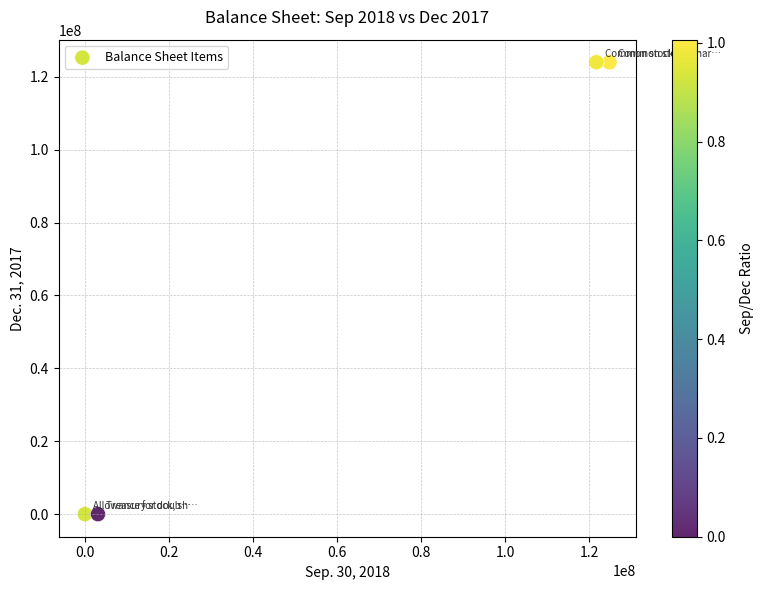

What is the range of Y values (max minus min)?

124008303